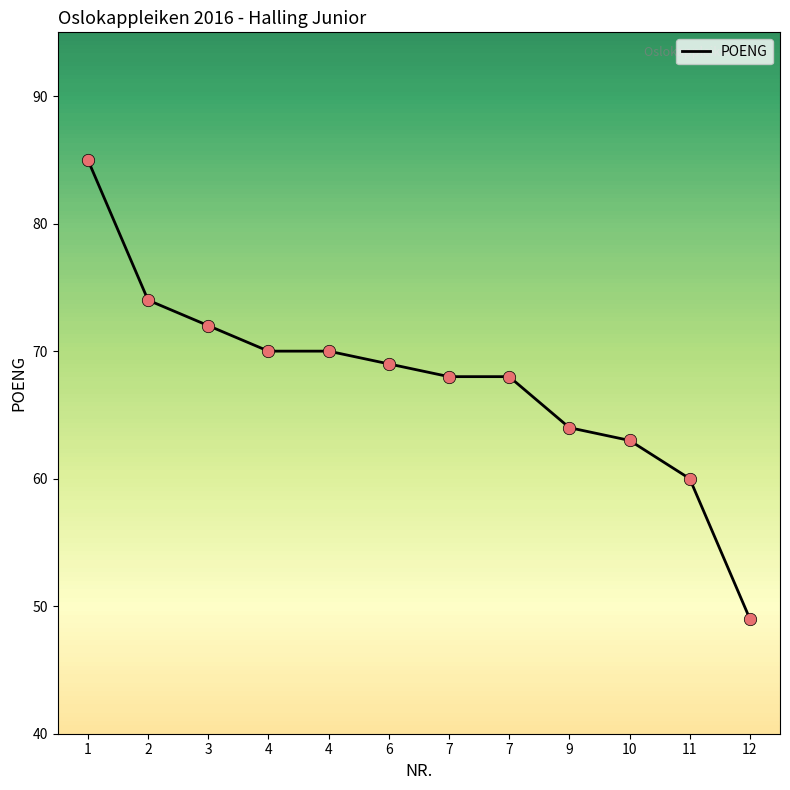

Approximately how many times larger is the value at 11 compared to 9?

0.9